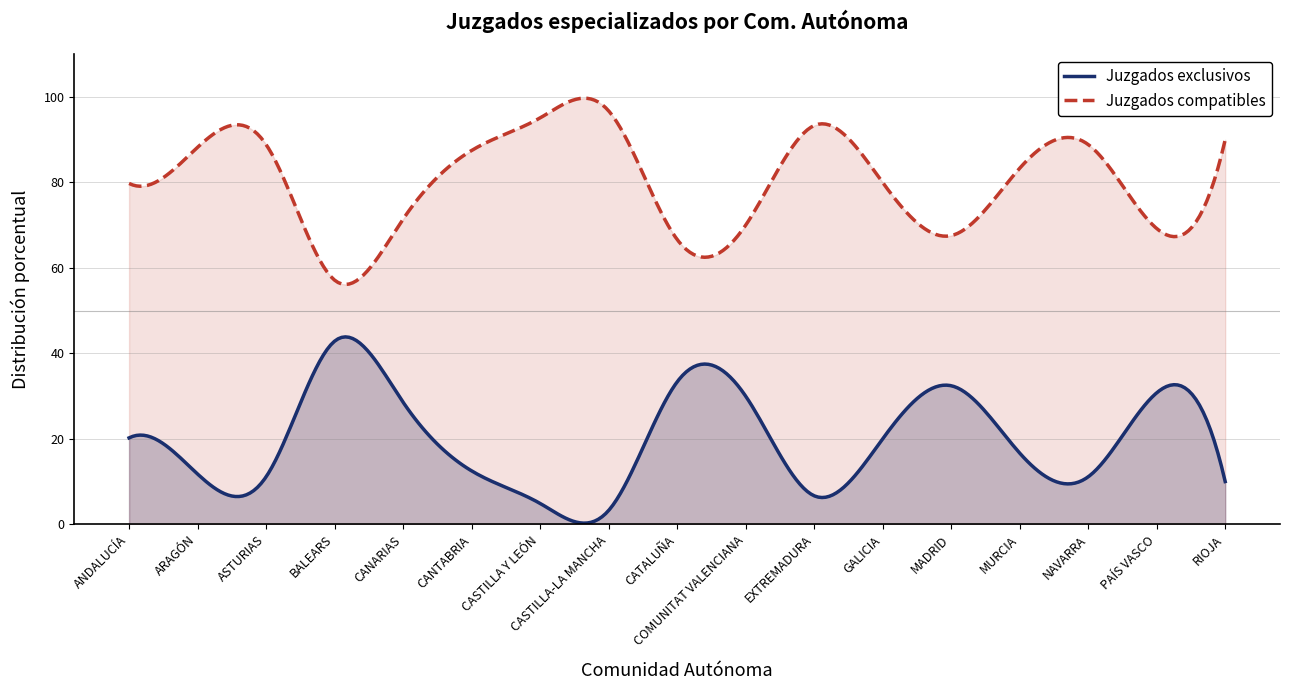

Count the number of categories in the chart.

300